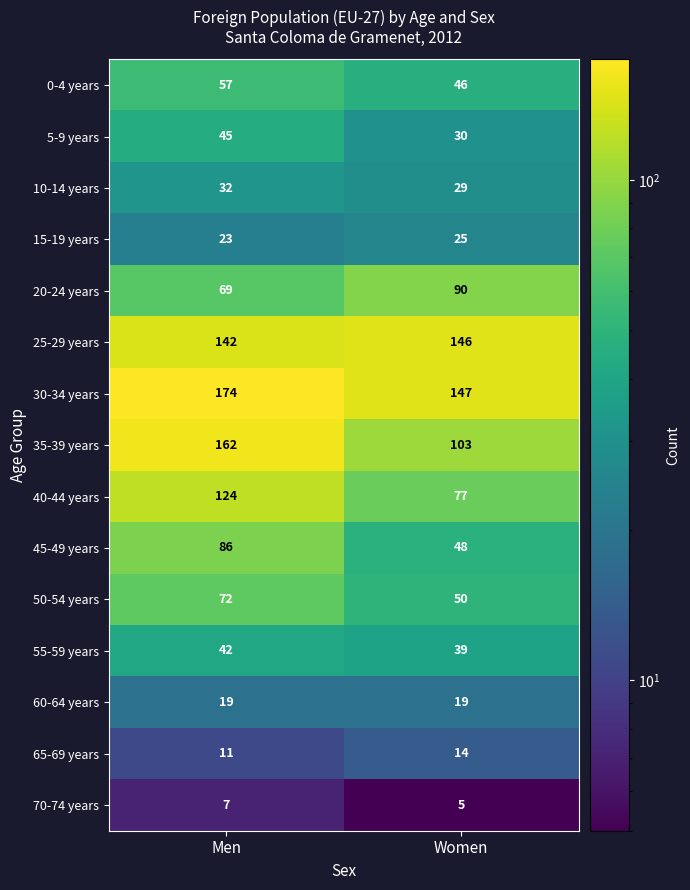

At which label is 5-9 years closest to 37?

Women